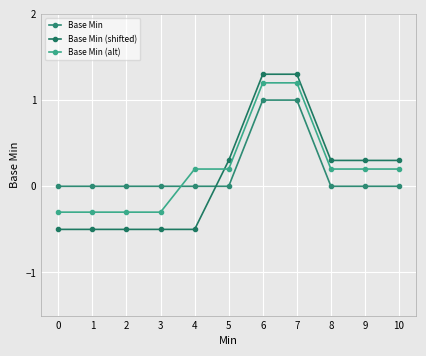

What is the smallest value displayed?

-0.5